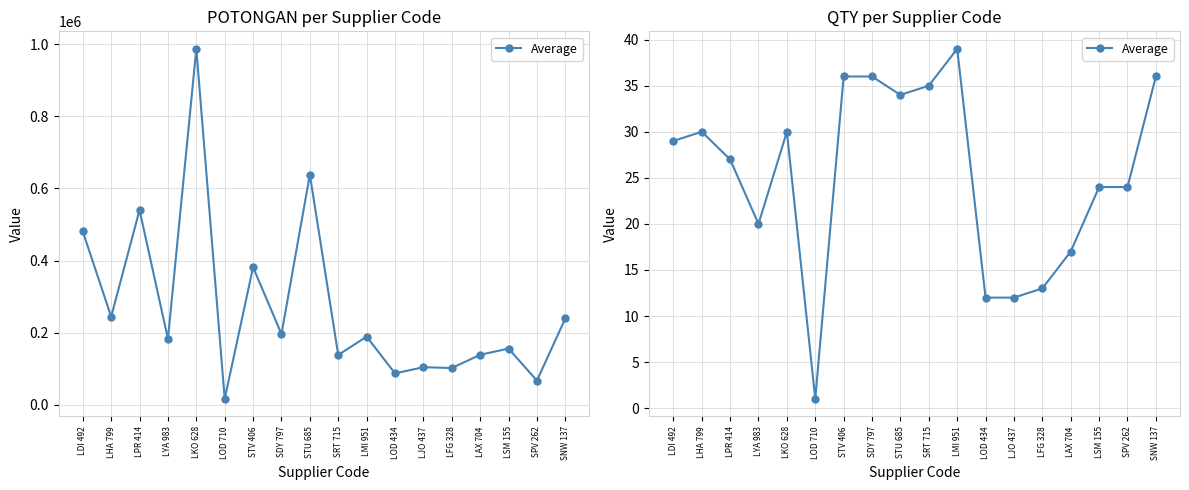

Approximately how many times larger is the value at LMI 951 compared to SDY 797?

1.1